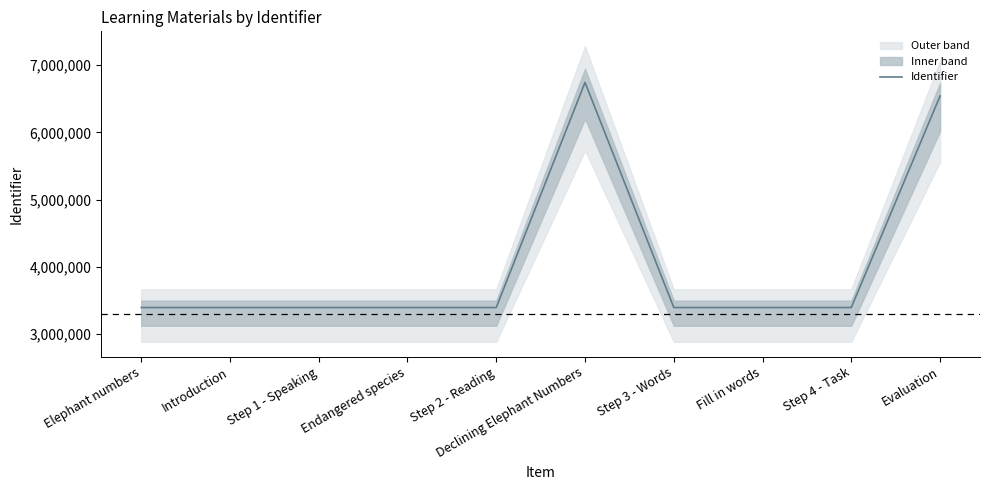

What is the approximate value at Declining Elephant Numbers?

6744106